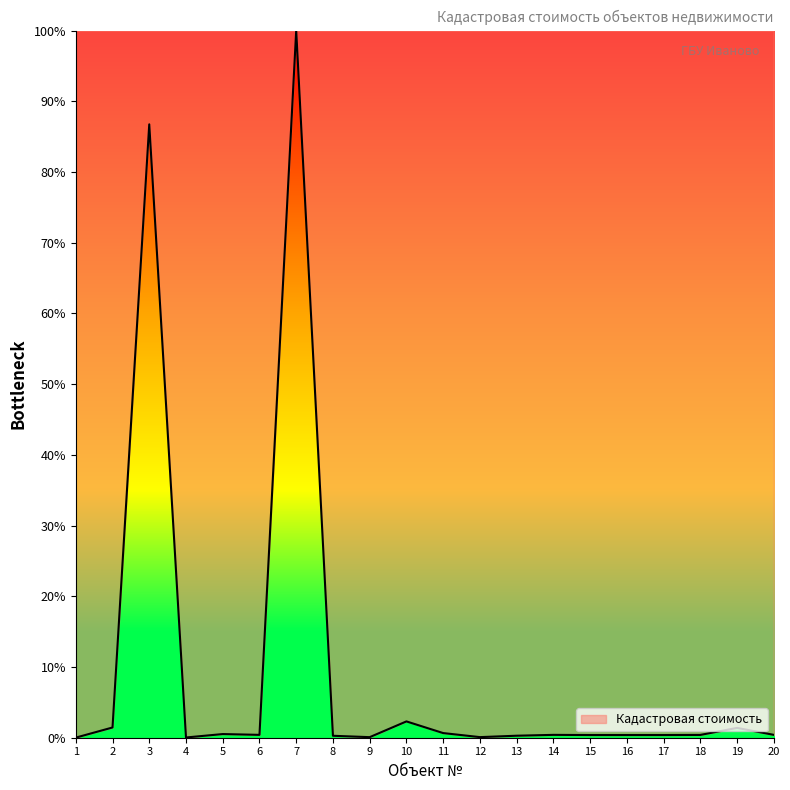

True or false: the data has more than 2 interior local peaks.

True